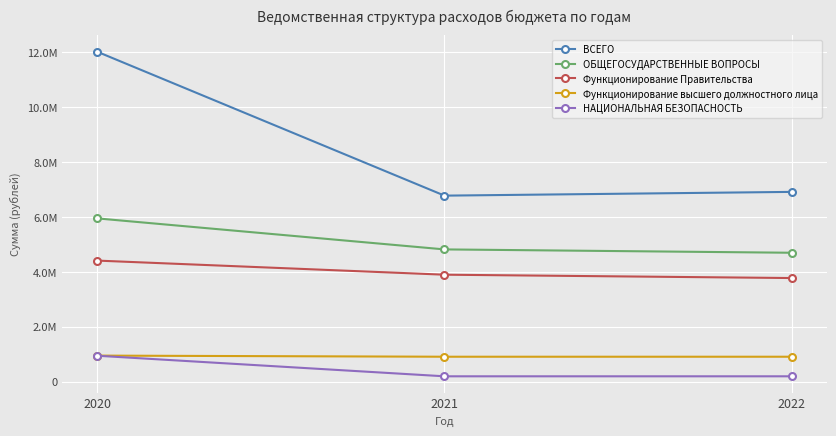

Does the chart have visible grid lines?

Yes